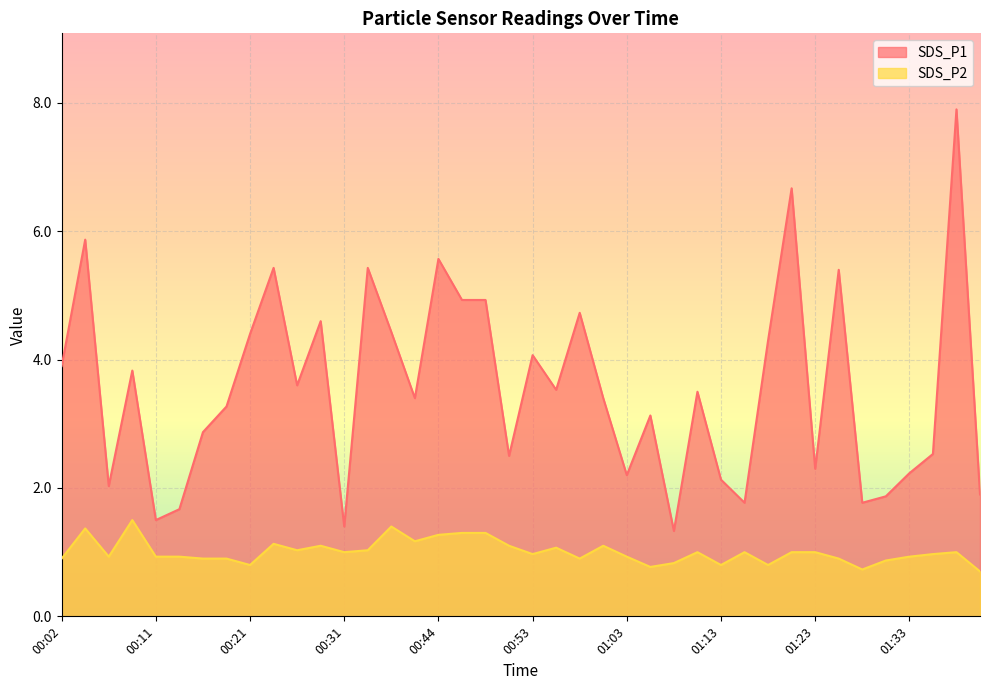

What is the label of the 8th point from the left?

00:19